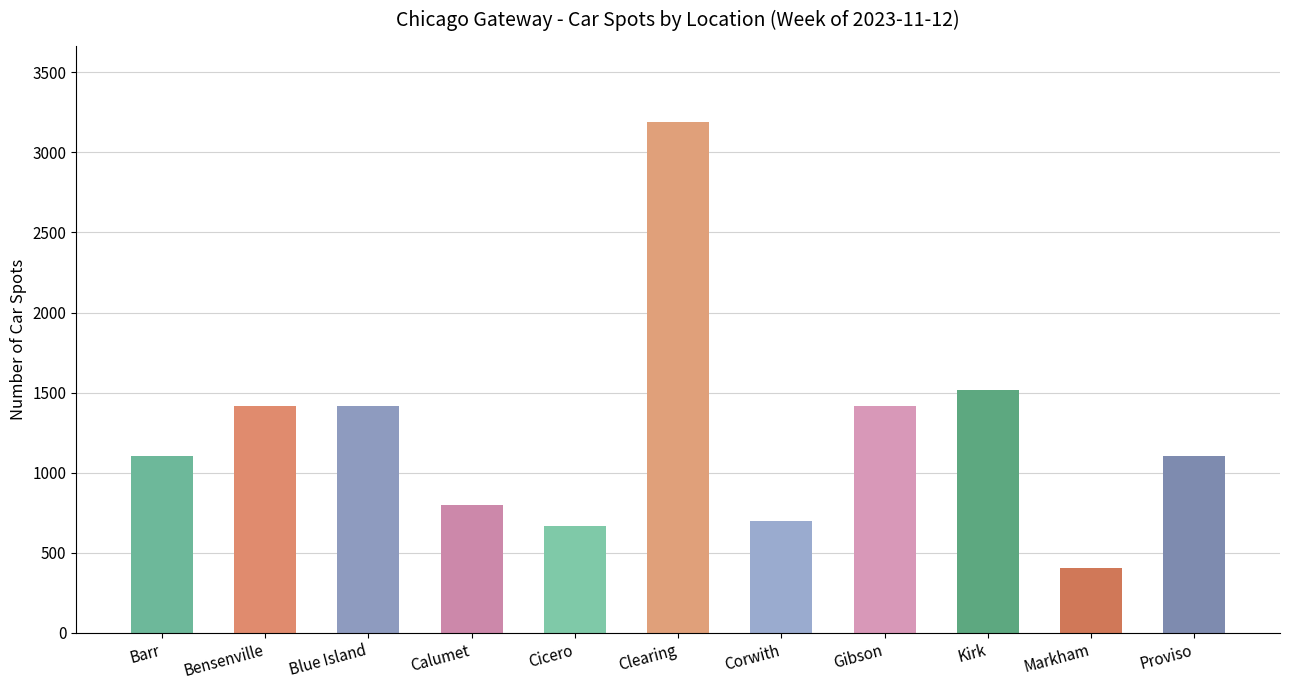

Which has a higher value, Cicero or Kirk?

Kirk